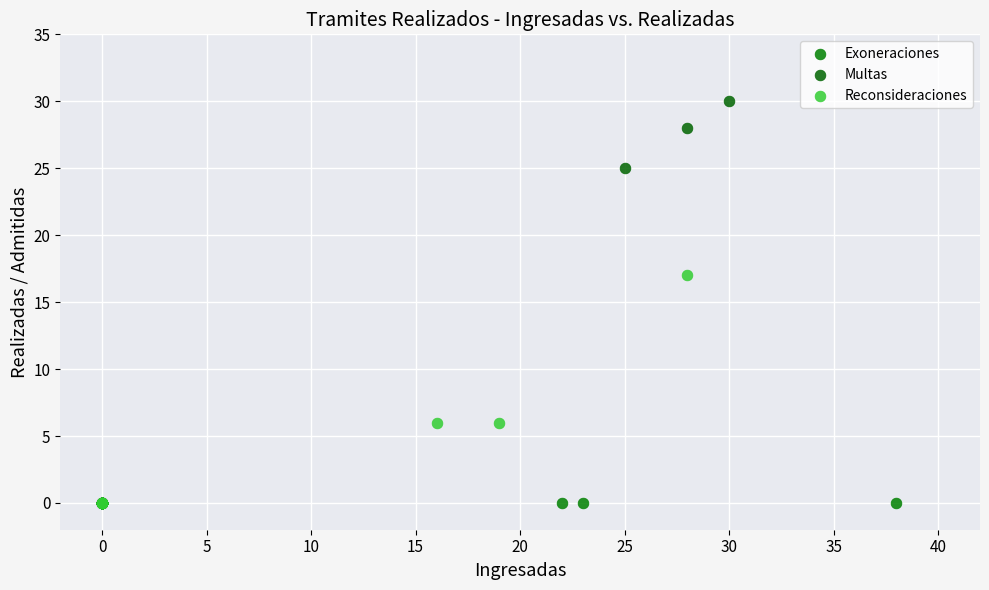

Which series reaches the maximum Y coordinate?

Multas